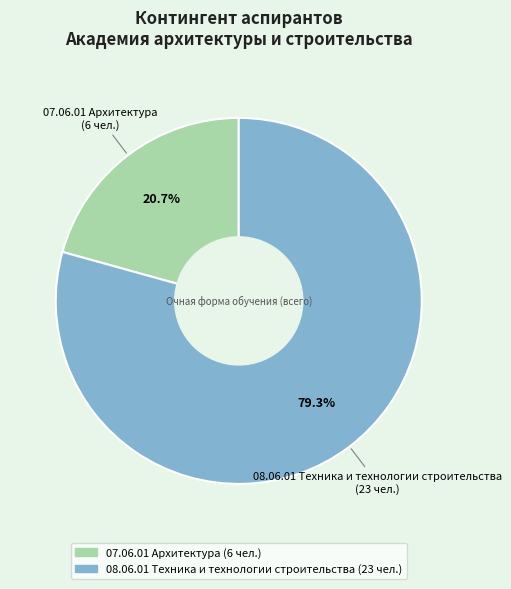

What is the majority slice?

08.06.01 Техника и технологии строительства